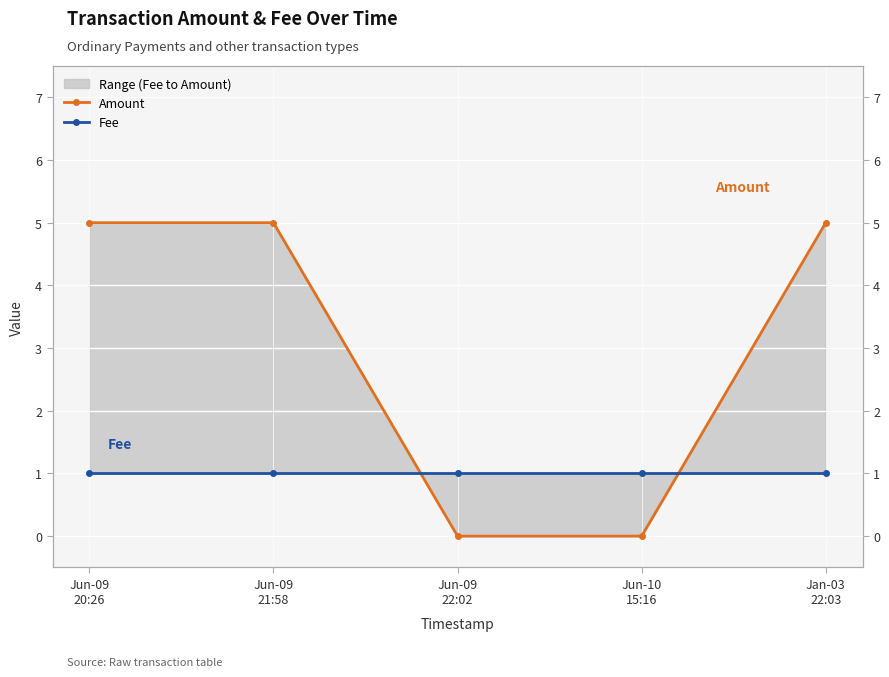

Reading right to left, what are all the values shown in this chart?

Amount: Jan-03
22:03=5	Jun-10
15:16=0	Jun-09
22:02=0	Jun-09
21:58=5	Jun-09
20:26=5
Fee: Jan-03
22:03=1	Jun-10
15:16=1	Jun-09
22:02=1	Jun-09
21:58=1	Jun-09
20:26=1